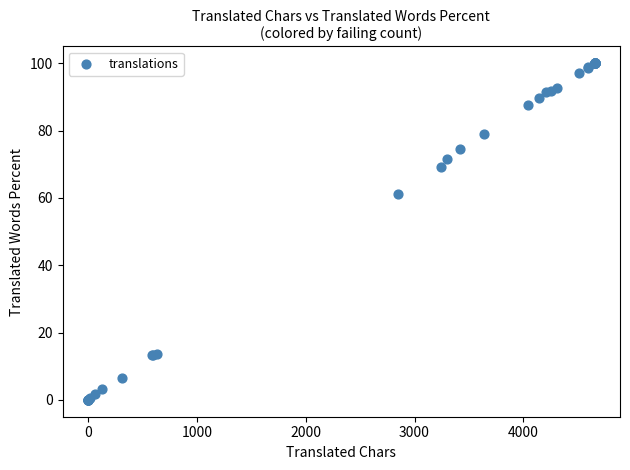

What Y value in the scatter plot is closest to 50?

61.3